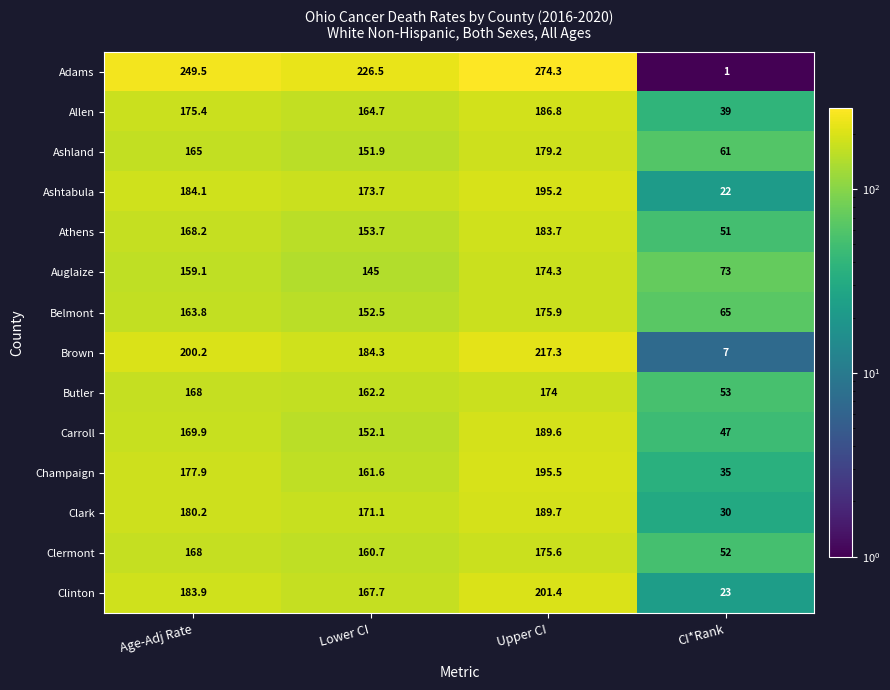

Rank the categories by Clark value from highest to lowest.

Upper CI, Age-Adj Rate, Lower CI, CI*Rank